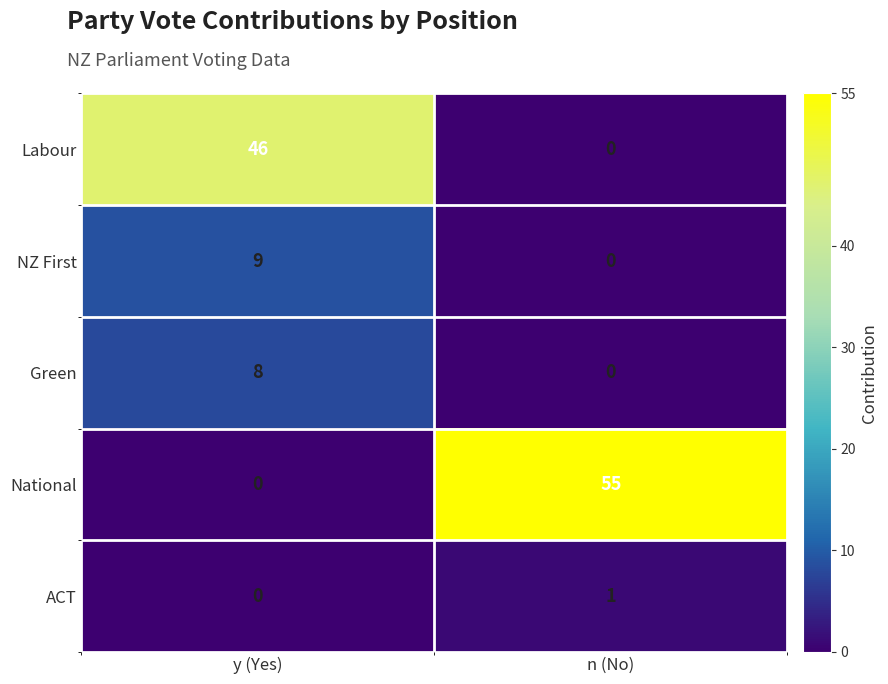

What is the total value across all series at y (Yes)?

63